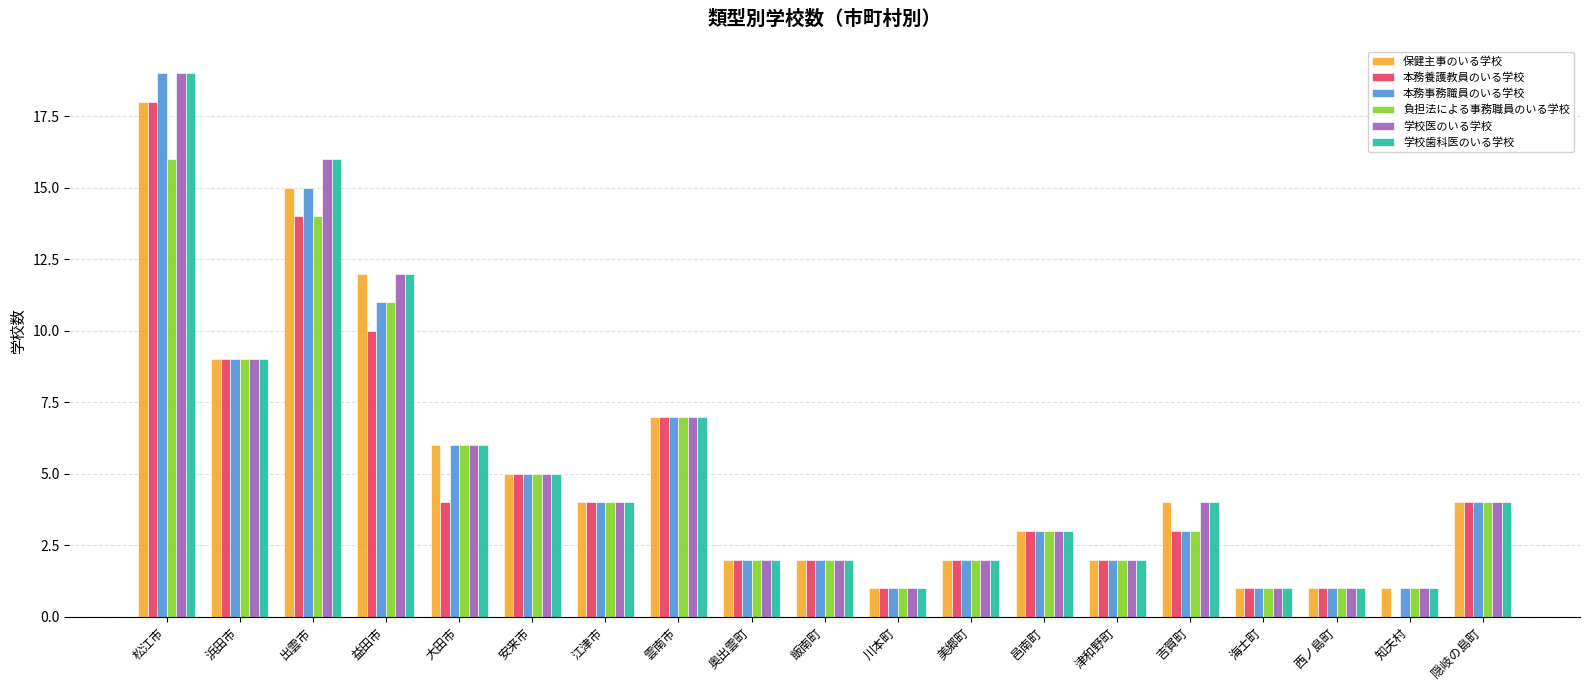

The 負担法による事務職員のいる学校 series shows 1 at 邑南町. True or false?

False